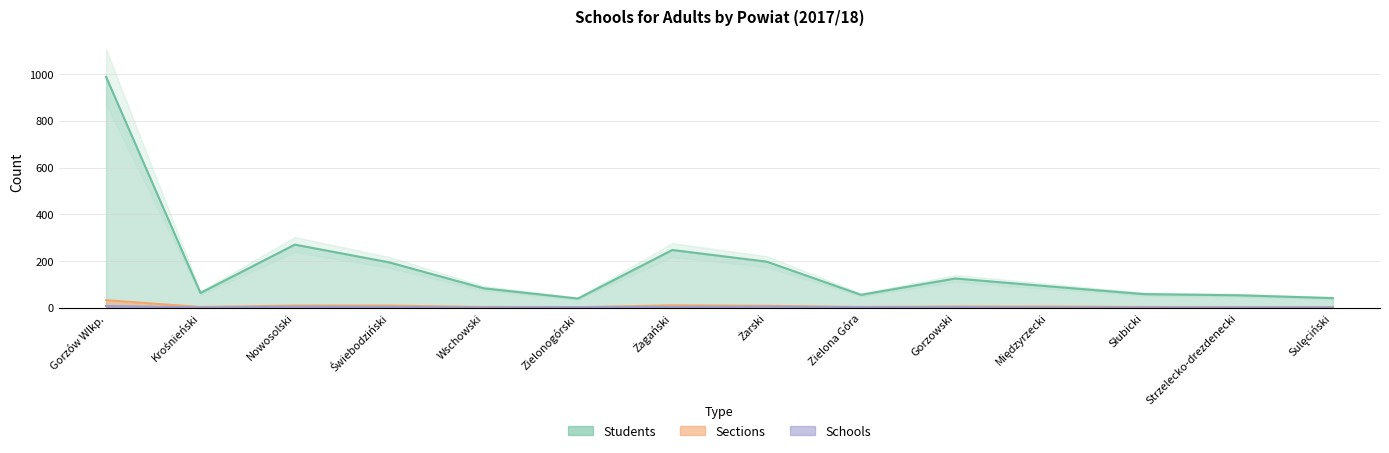

At which category is the sum across all series the highest?

Gorzów Wlkp.